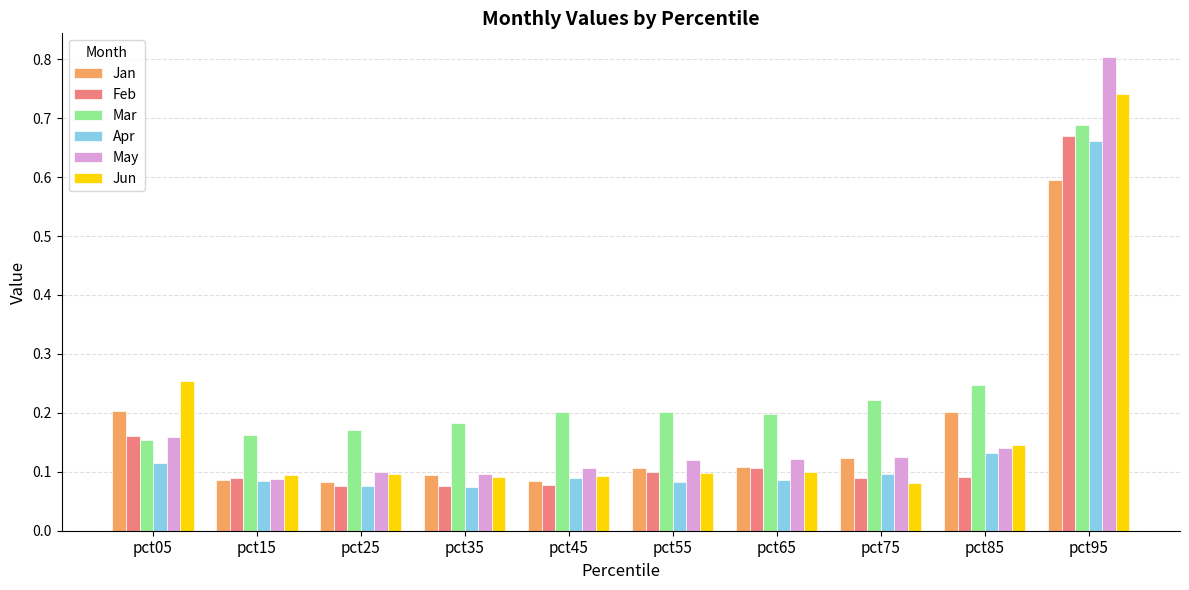

True or false: Jan has a value of 0.1 at pct55.

True